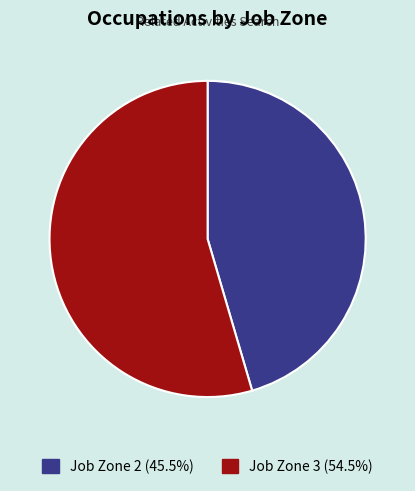

Is there a majority slice in this chart?

Yes